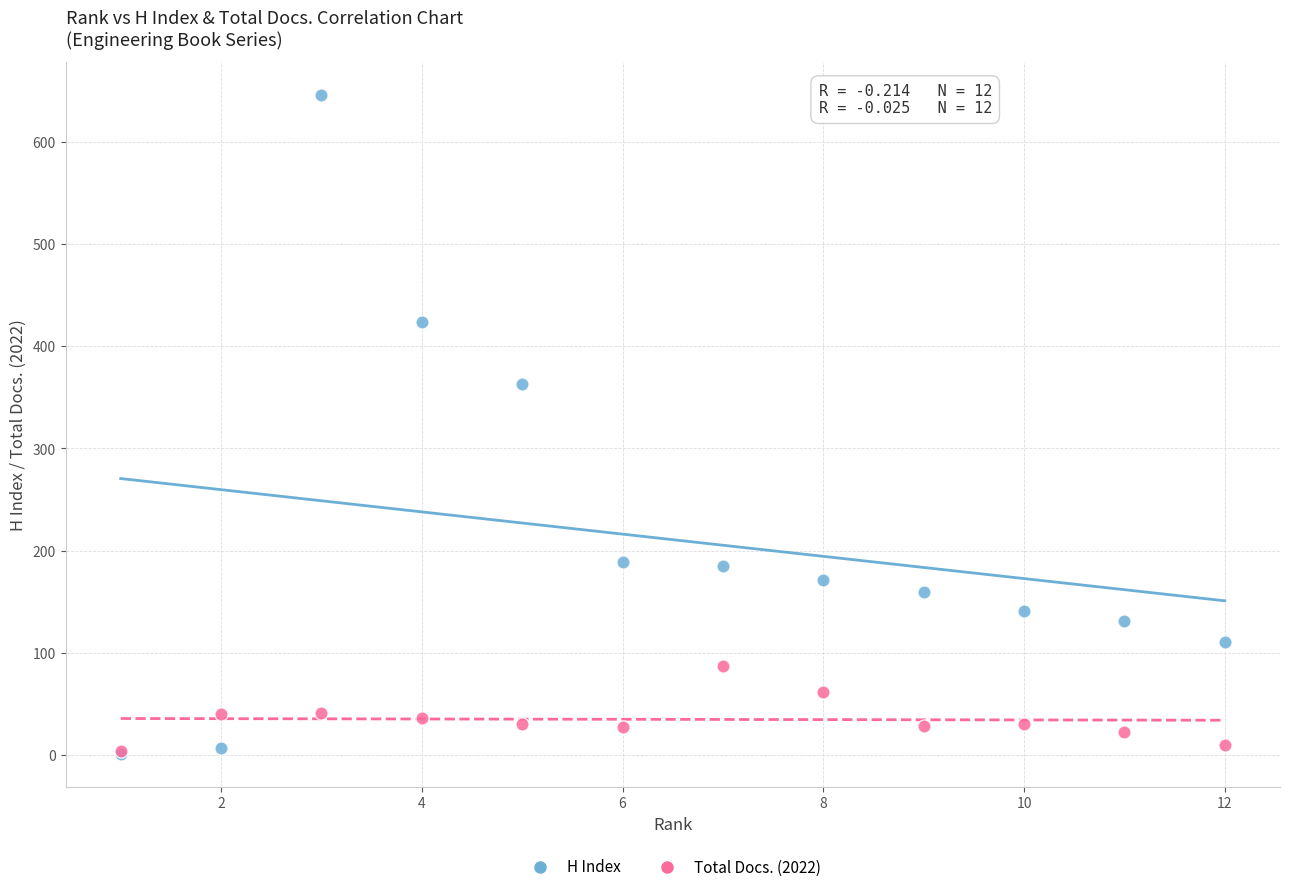

Which series has the largest Y range (max minus min)?

H Index